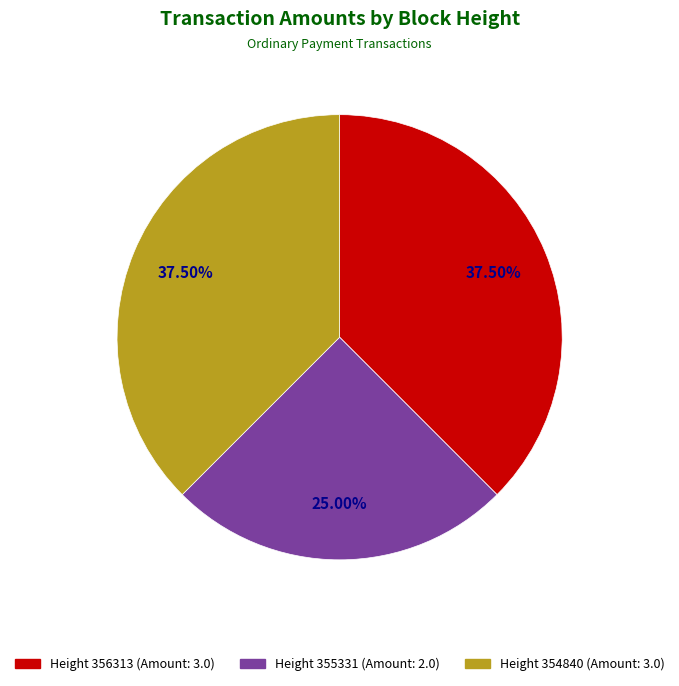

What is the ratio of the value at Height 354840 (Amount: 3.0) to the value at Height 355331 (Amount: 2.0)?

1.5